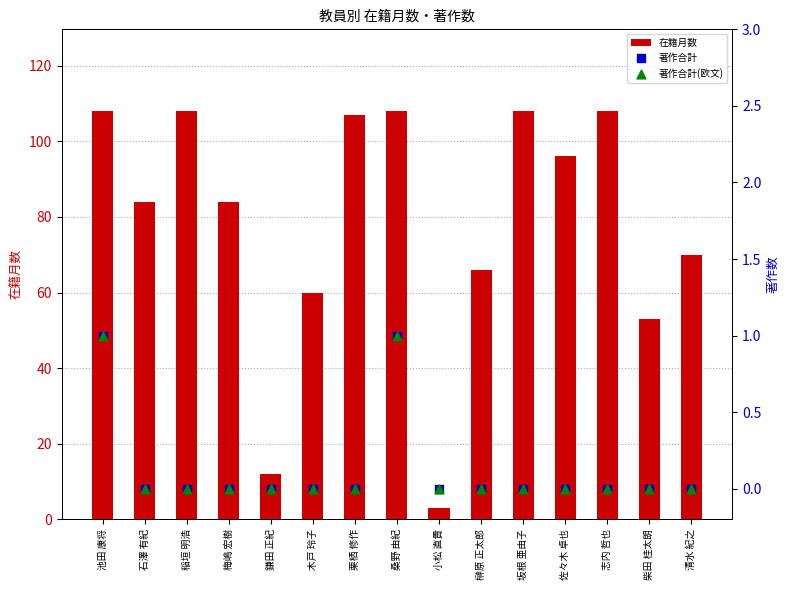

Which series reaches the maximum Y coordinate?

在籍月数